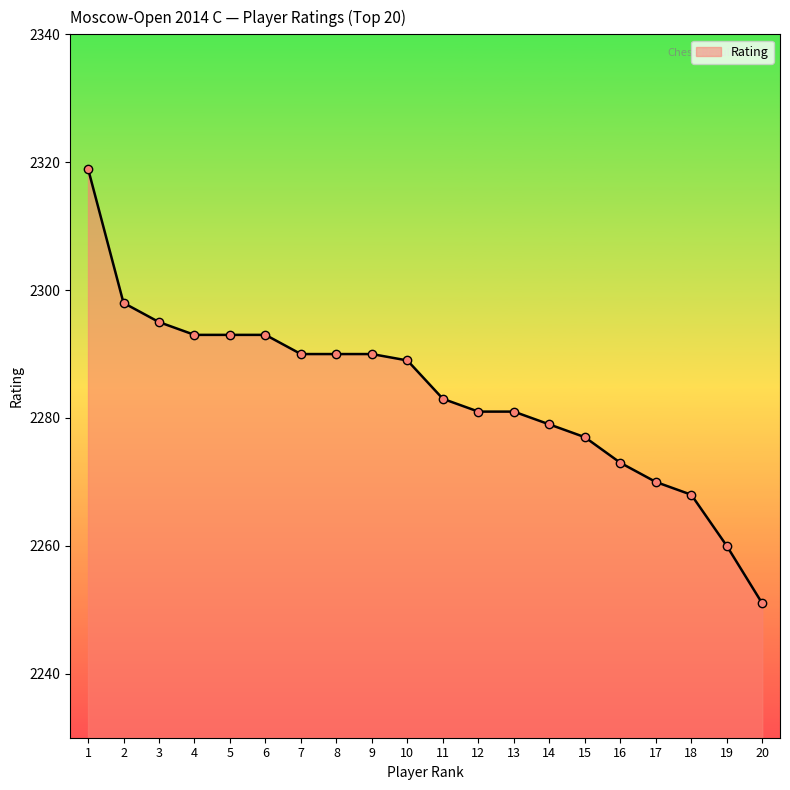

What is the ratio of the value at 4 to the value at 1?

1.0